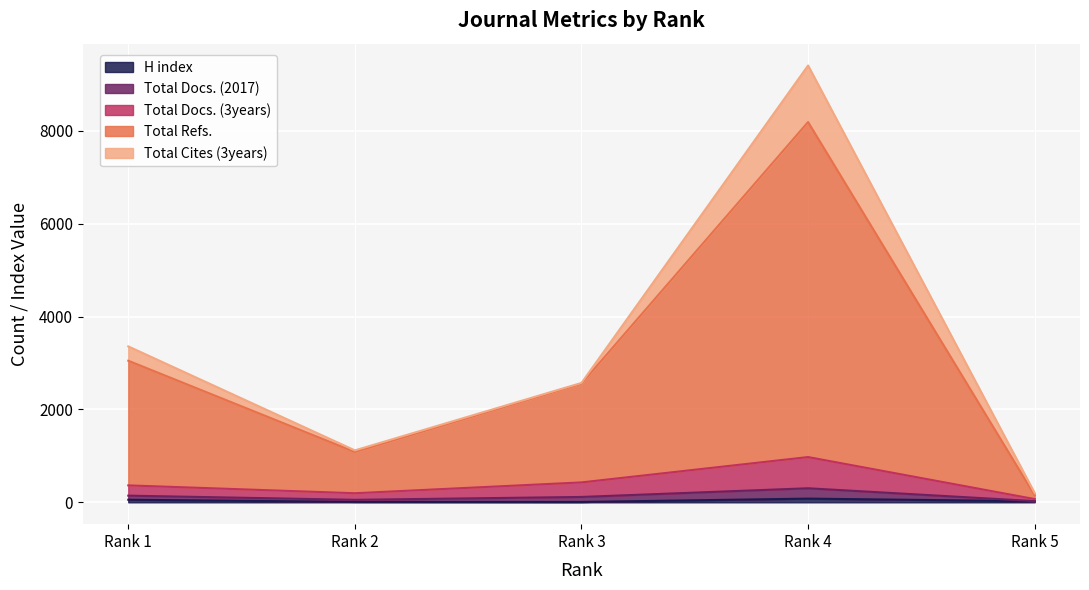

True or false: Total Docs. (2017) and H index intersect in this chart.

False